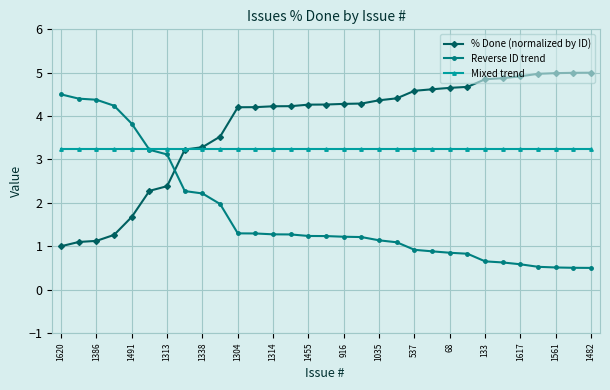

How many series are shown in this chart?

3